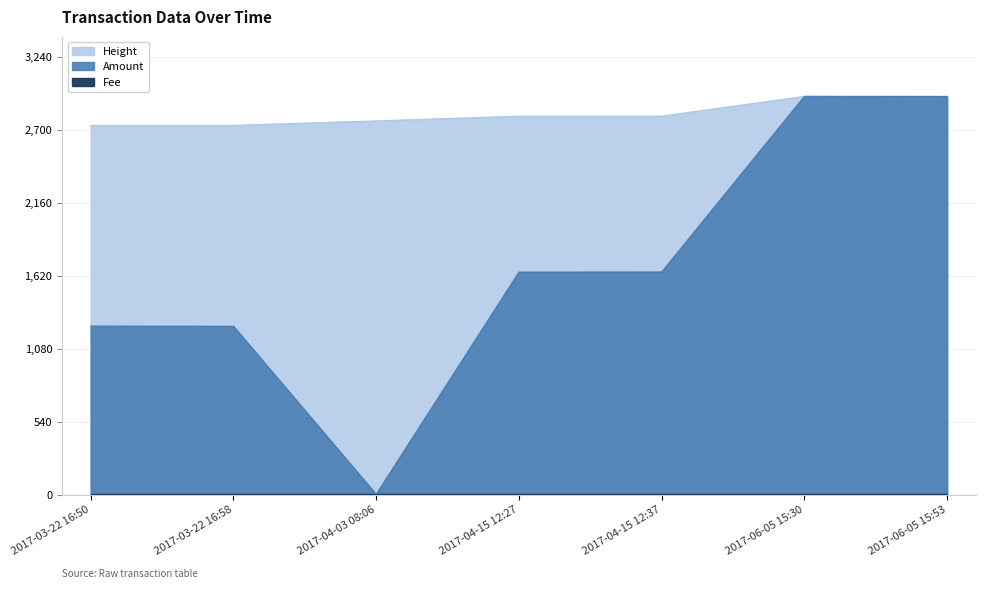

What is the spread (max minus min) of values at 2017-03-22 16:58?

2729.5